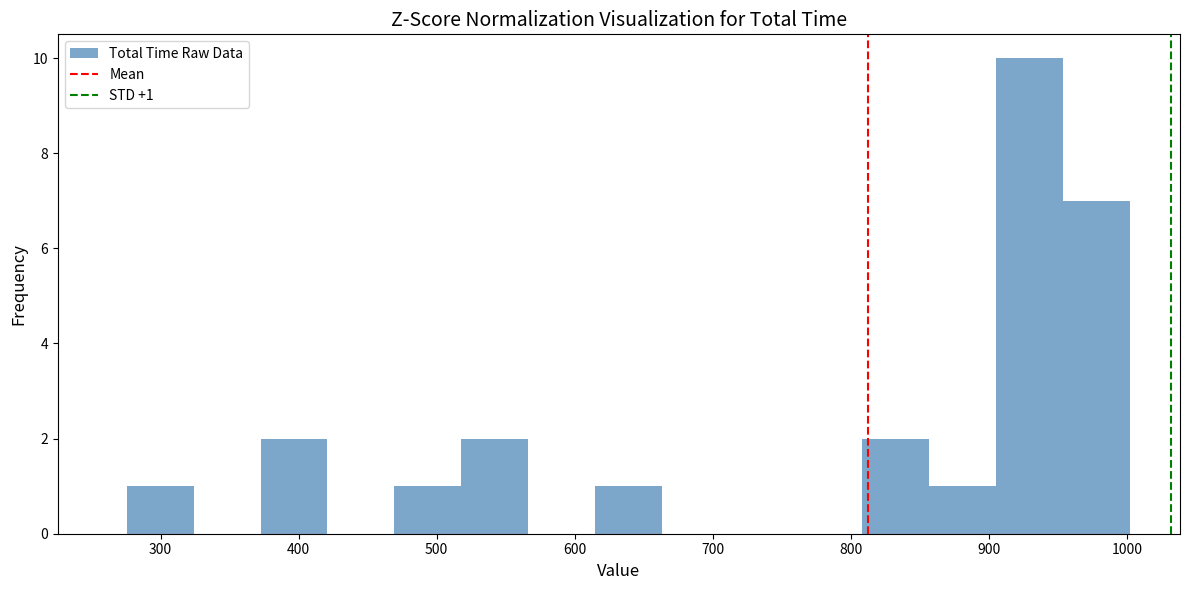

Which range on the x-axis has the tallest bar?

910 to 950